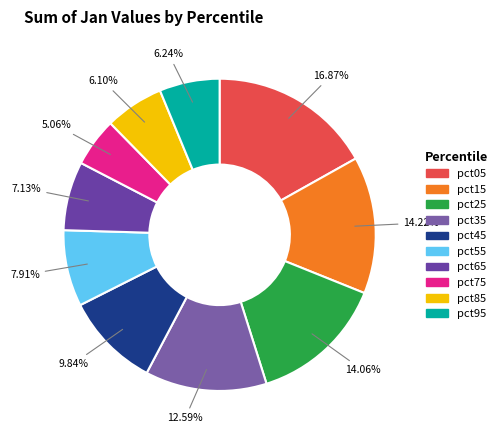

To the nearest percent, what percentage of the pie is pct85?

6%